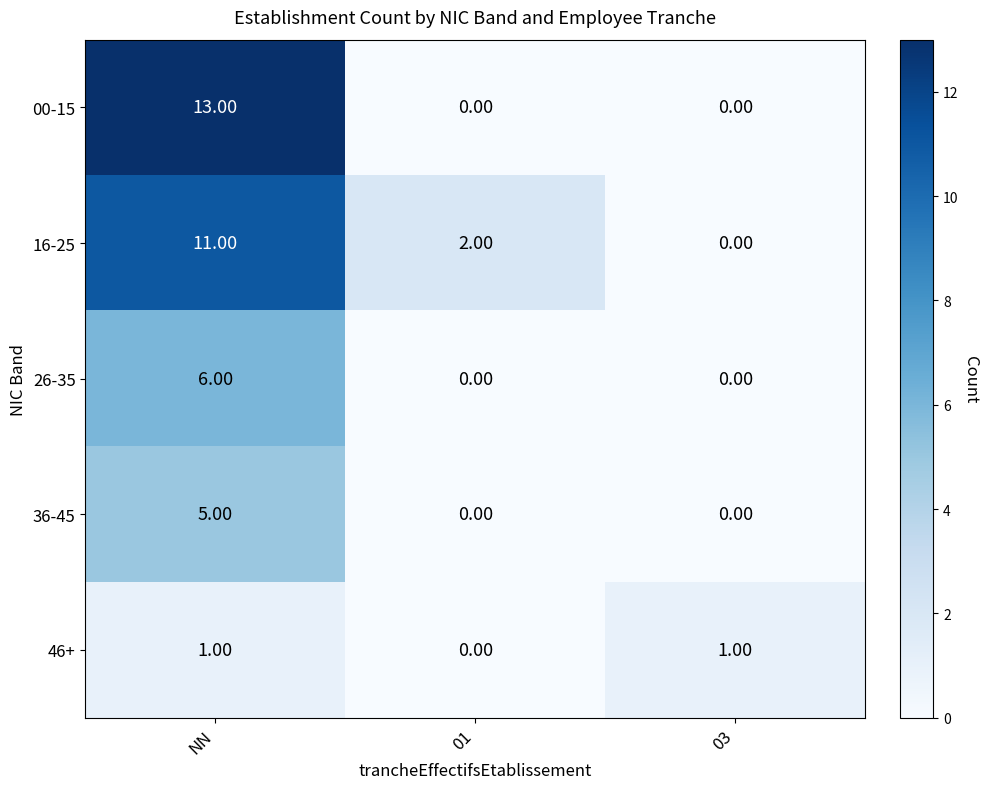

List the series in order of their peak value, highest first.

00-15, 16-25, 26-35, 36-45, 46+